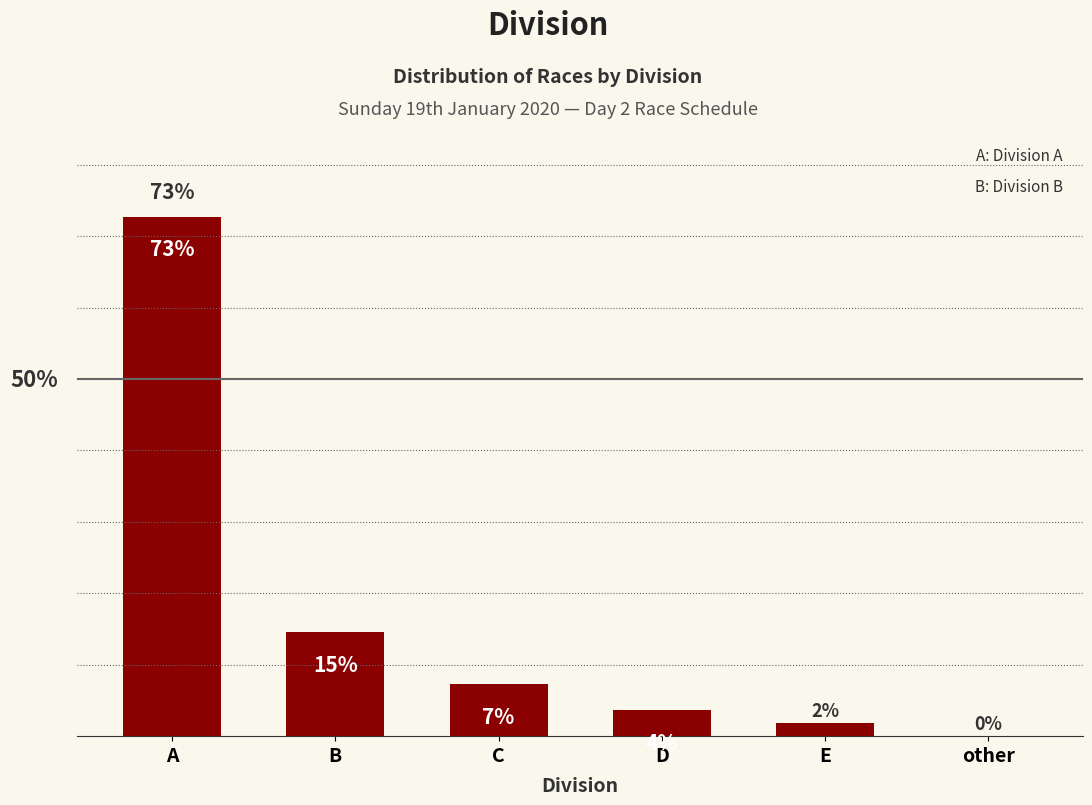

Does the chart contain any negative values?

No